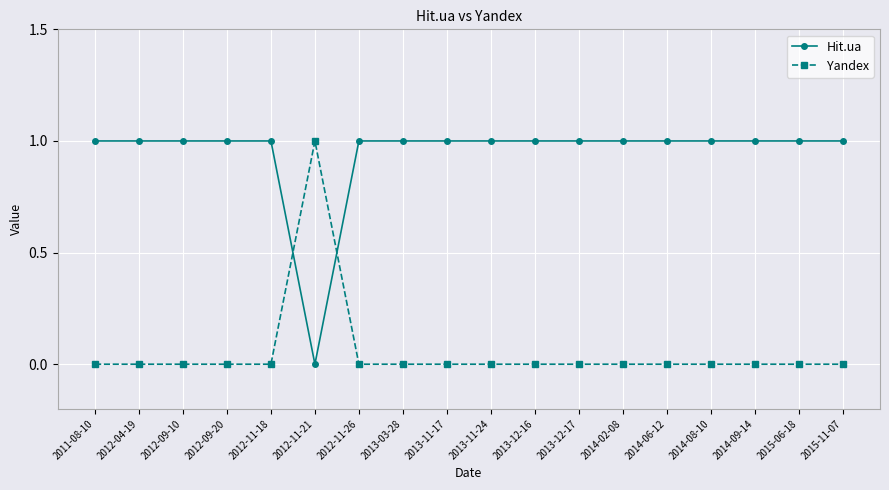

The value of Yandex at 2013-11-17 is 0. True or false?

True